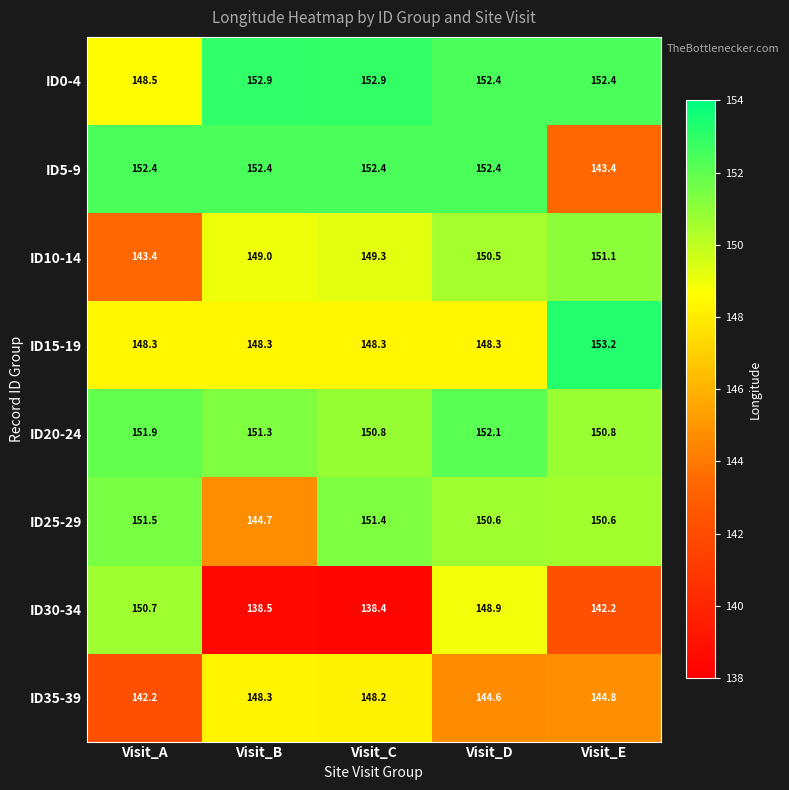

At which category is the sum across all series the highest?

Visit_D